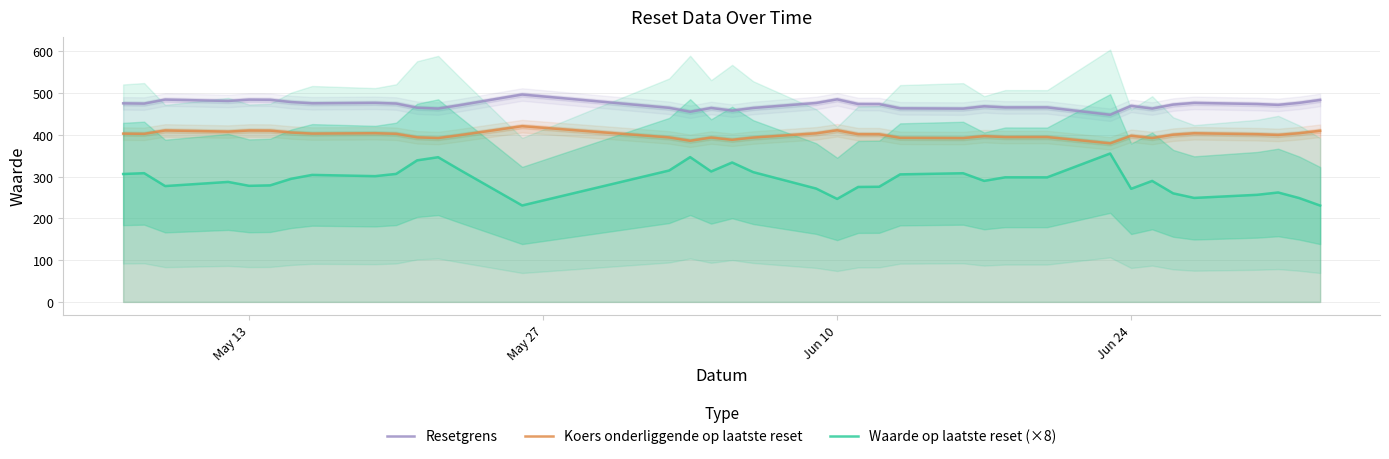

The value of Resetgrens at Jun 10 is 328.4. True or false?

False